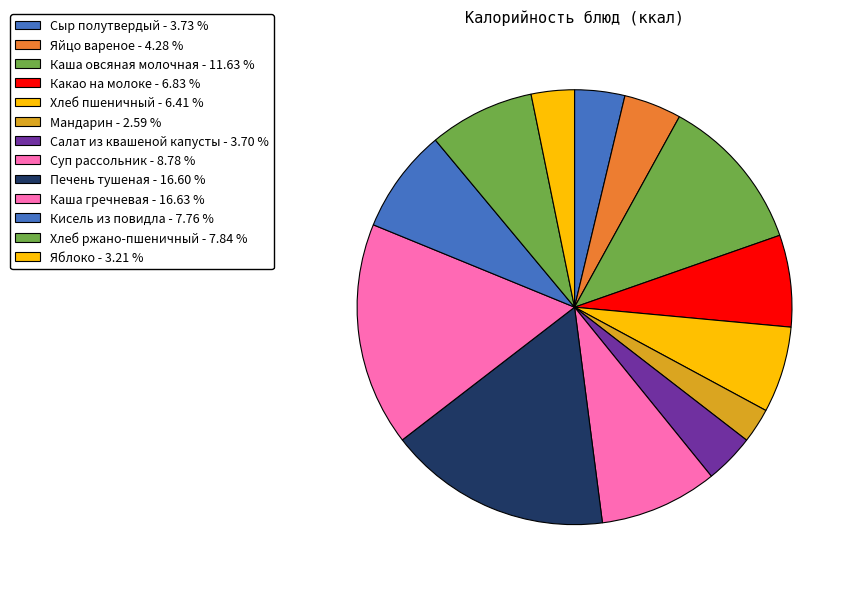

Does Кисель из повидла account for over 50% of the chart?

No